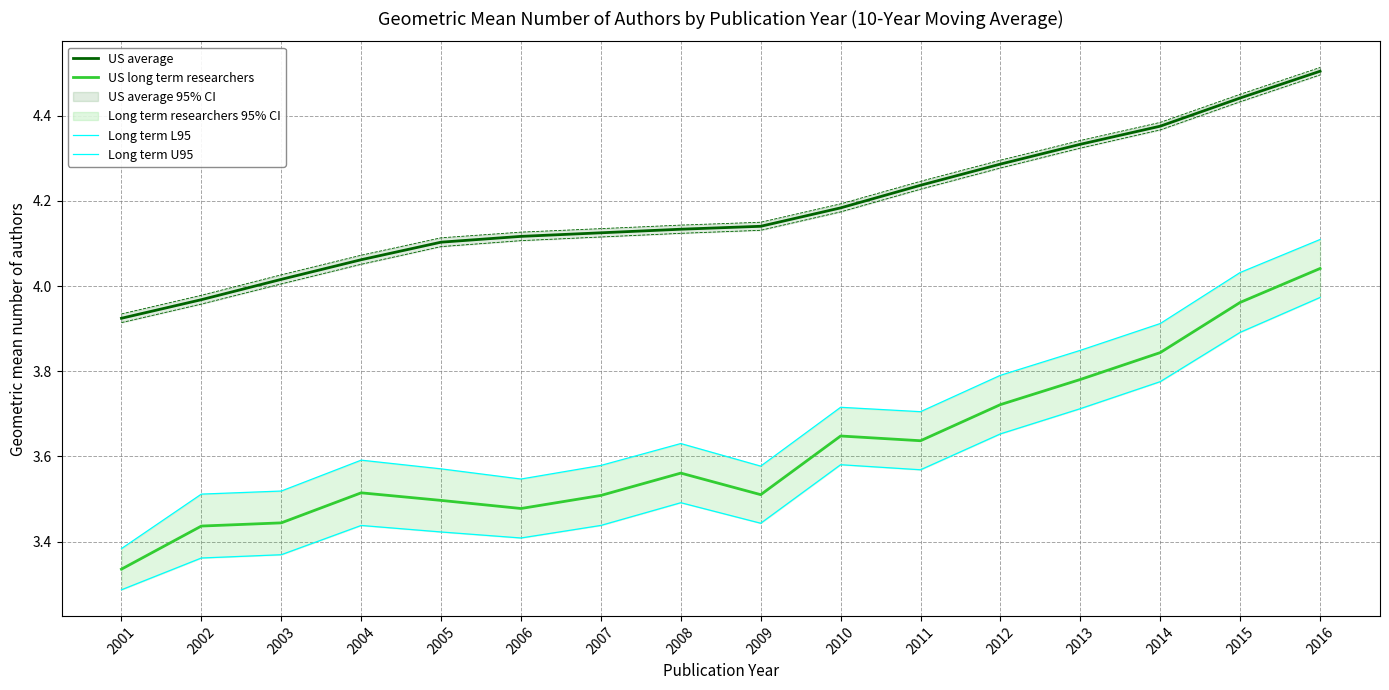

Reading left to right, list all the values displayed in this chart.

US average: 3.9	4.0	4.0	4.1	4.1	4.1	4.1	4.1	4.1	4.2	4.2	4.3	4.3	4.4	4.4	4.5
US long term researchers: 3.3	3.4	3.4	3.5	3.5	3.5	3.5	3.6	3.5	3.6	3.6	3.7	3.8	3.8	4.0	4.0
Long term L95: 3.3	3.4	3.4	3.4	3.4	3.4	3.4	3.5	3.4	3.6	3.6	3.7	3.7	3.8	3.9	4.0
Long term U95: 3.4	3.5	3.5	3.6	3.6	3.5	3.6	3.6	3.6	3.7	3.7	3.8	3.8	3.9	4.0	4.1